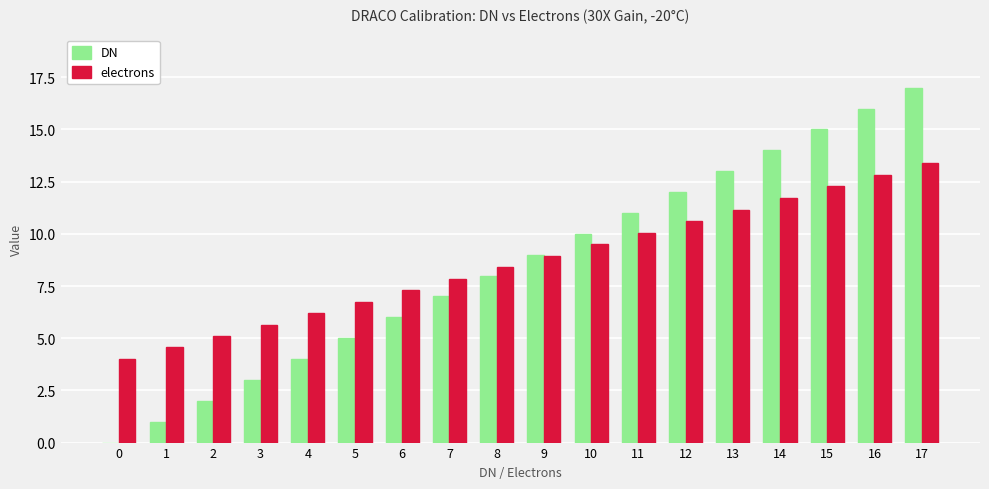

What is the sum of the electrons values at 7 and 10?

17.3